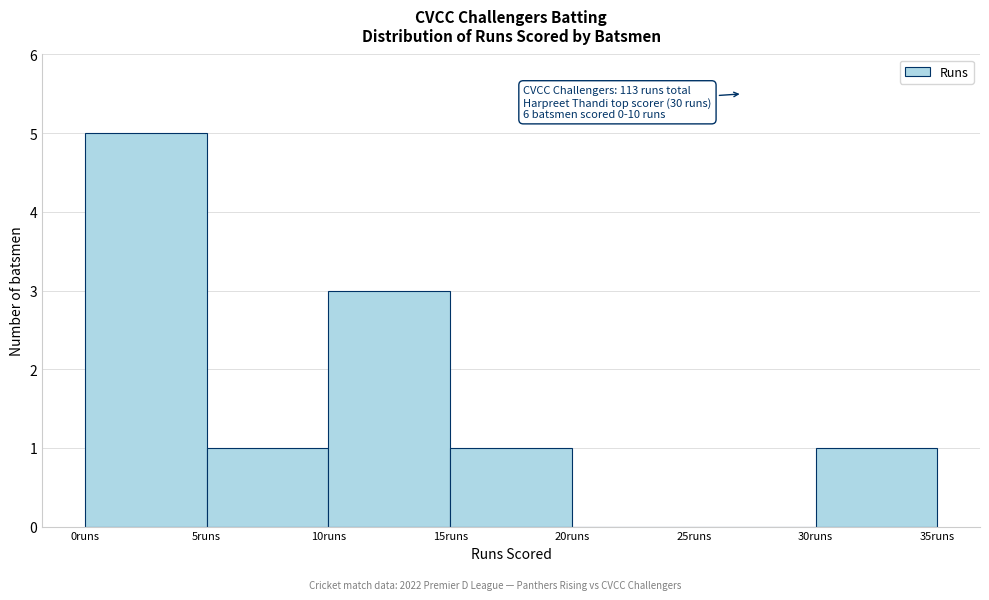

Which range on the x-axis has the tallest bar?

0 to 5